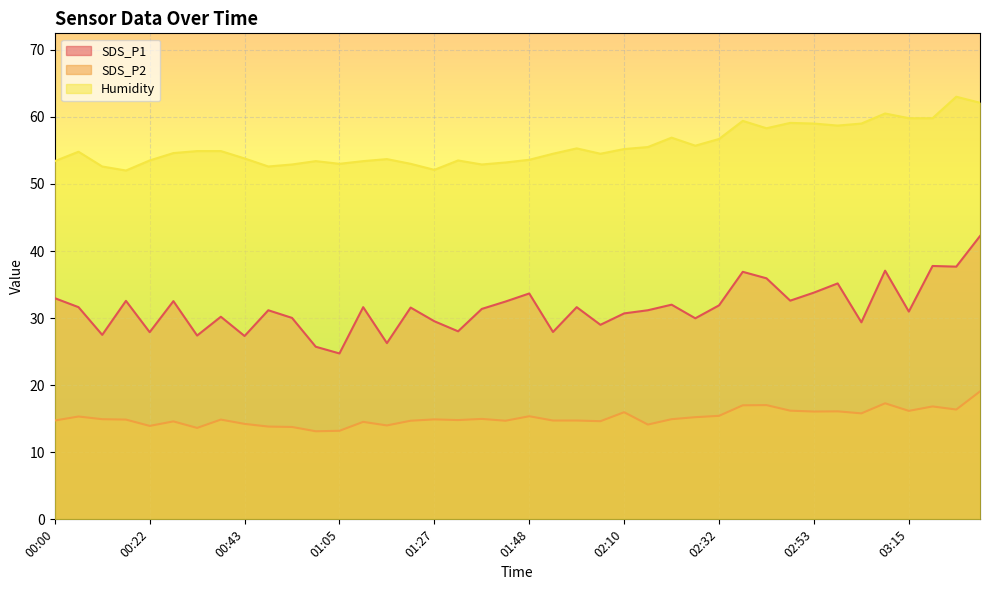

What is the label of the 20th point from the right?

01:48